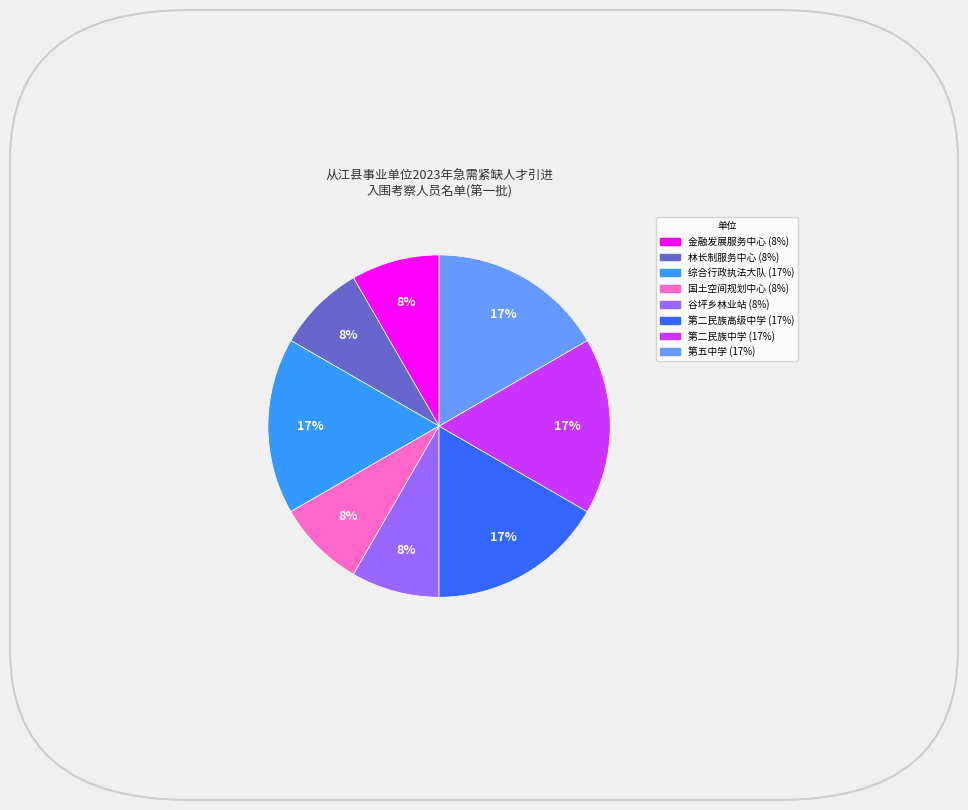

Does any single category account for the majority?

No